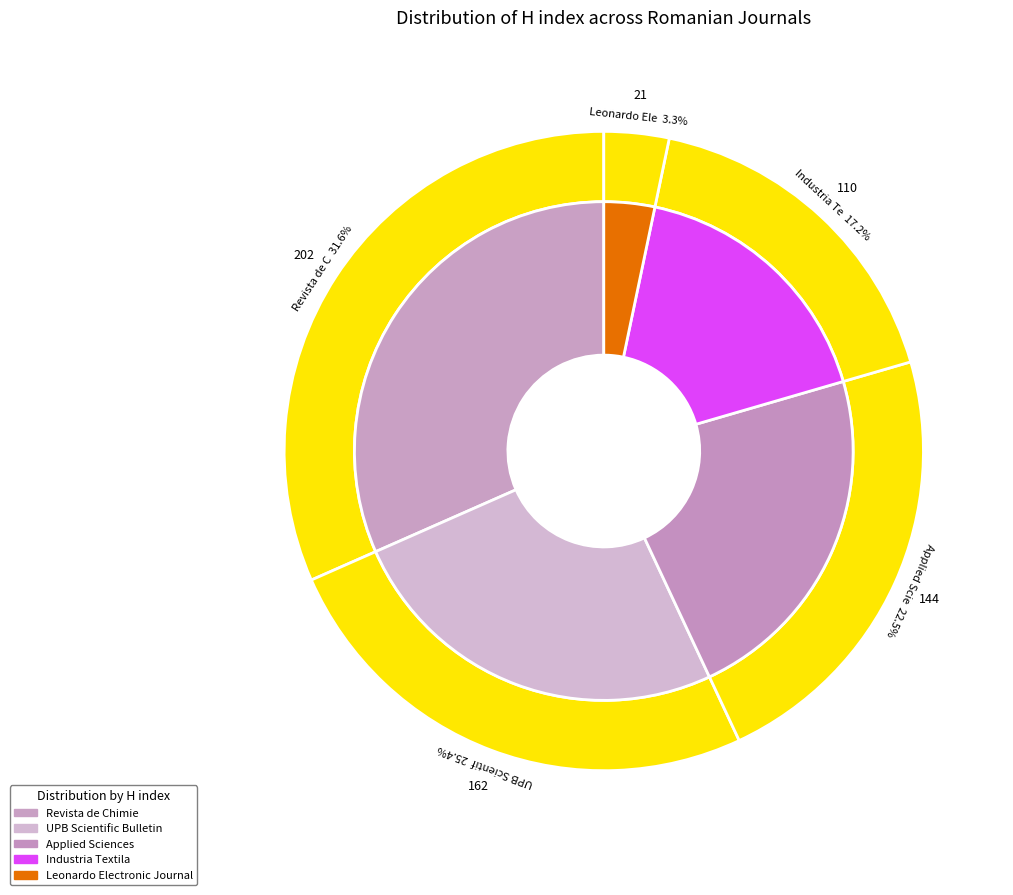

To the nearest percent, what is the combined percentage of UPB Scientific Bulletin and Revista de Chimie?

57%